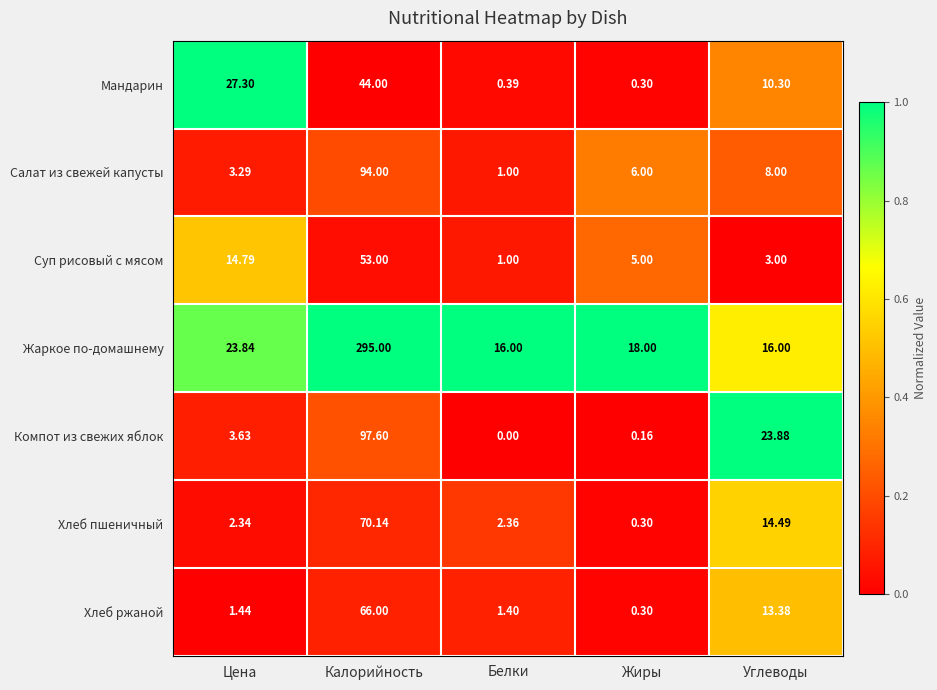

Which series has the largest total across all categories?

Жаркое по-домашнему